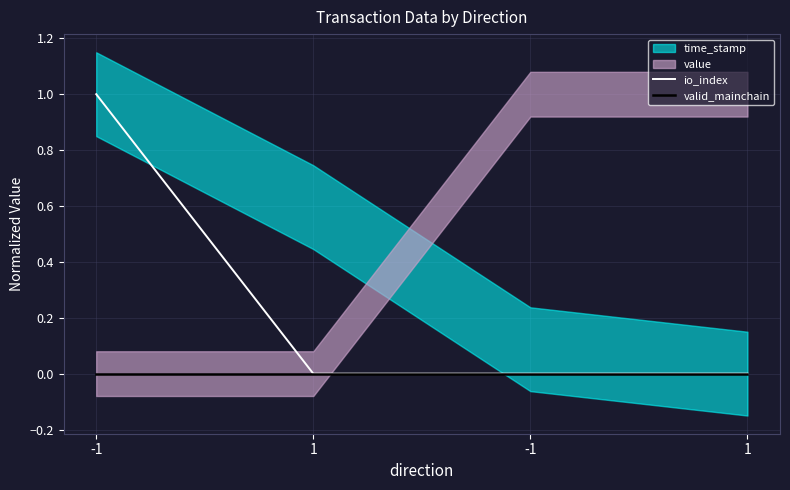

Where is valid_mainchain nearest to the value 0?

-1